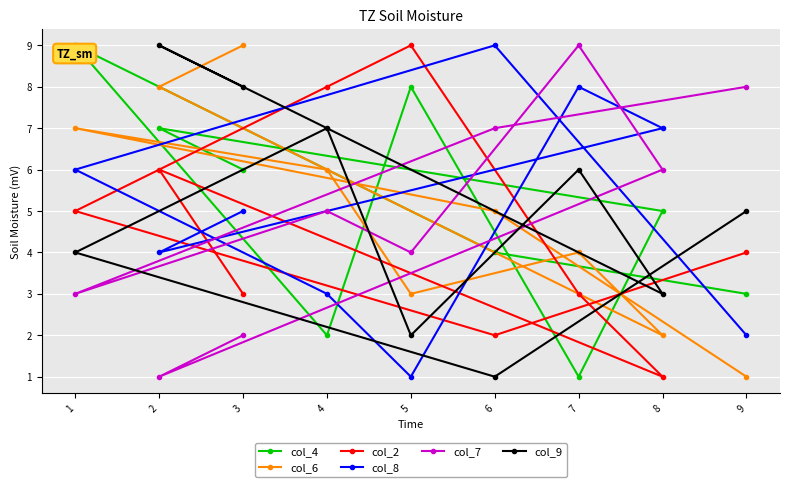

How many data points does each series have?

9